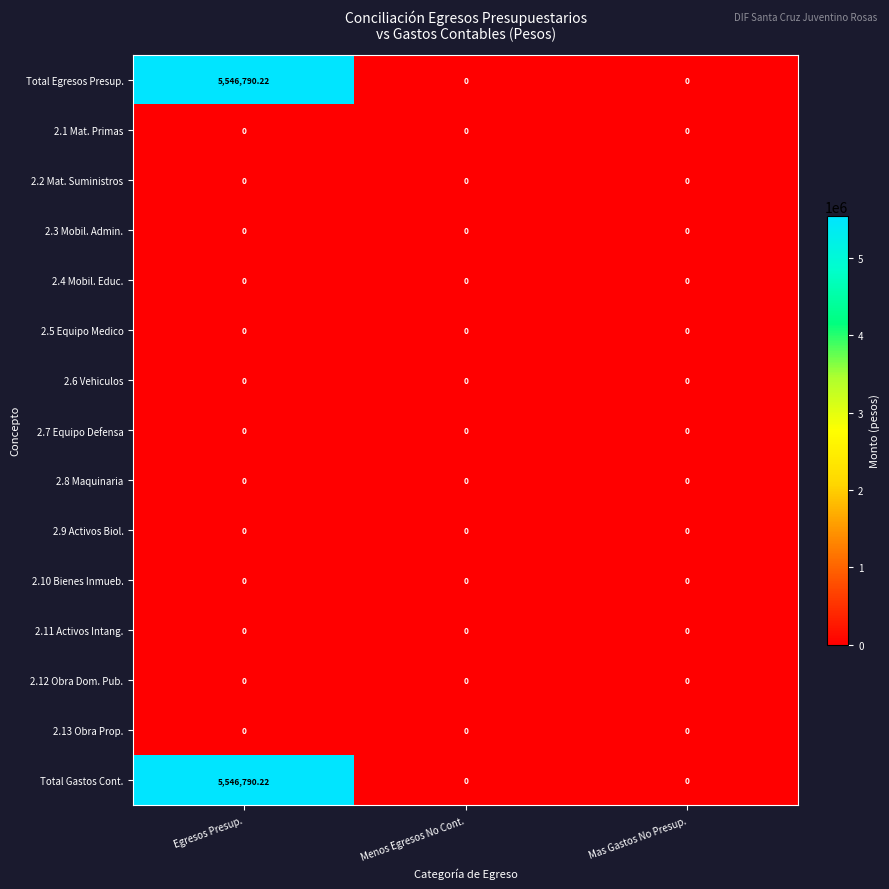

At which category does the chart reach its peak across all series?

Egresos Presup.